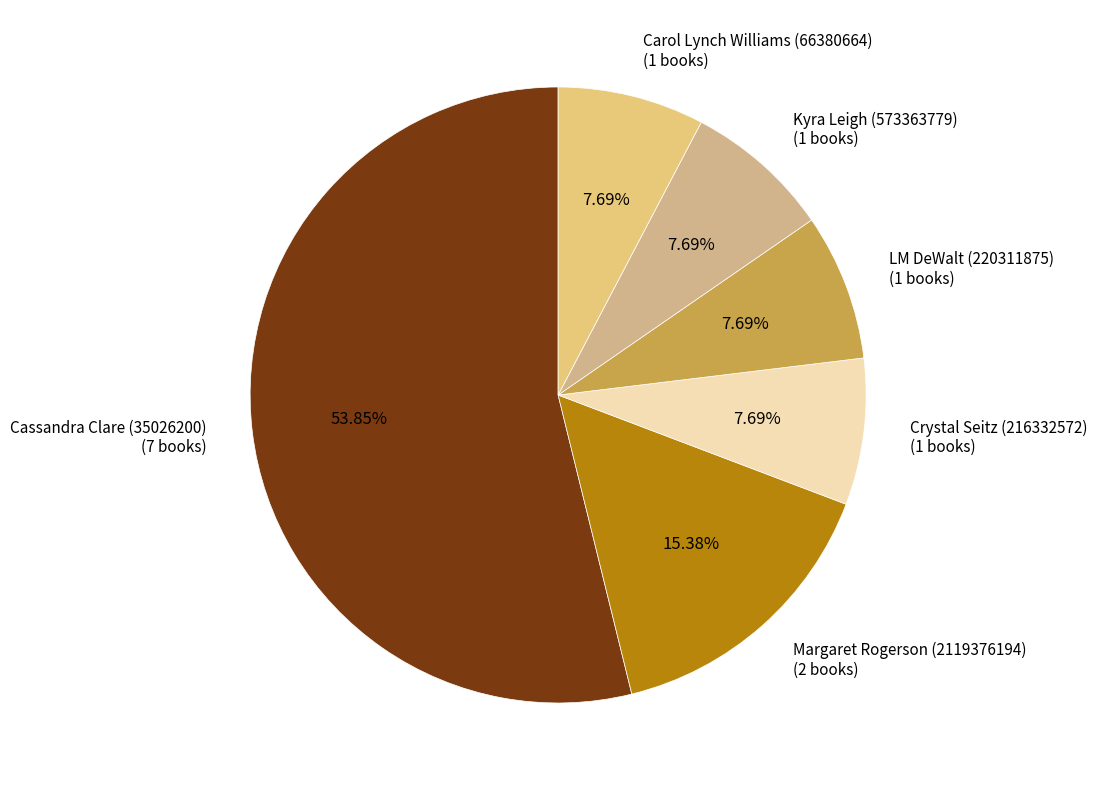

How many slices are in this pie chart?

6